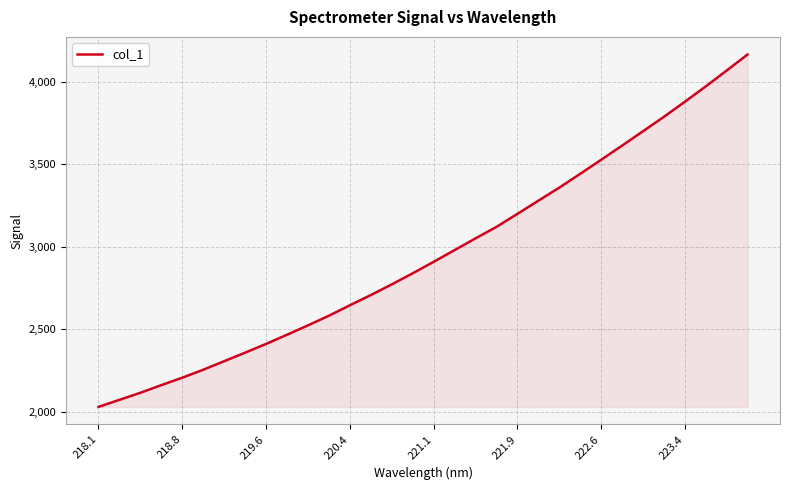

What is the minimum value shown in the chart?

2029.9